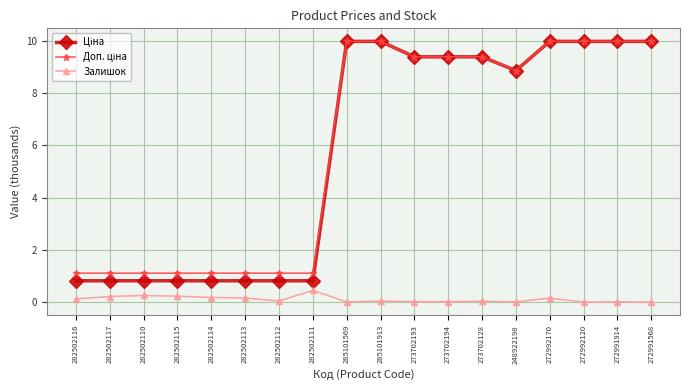

What is the label of the 8th point from the left?

282502111